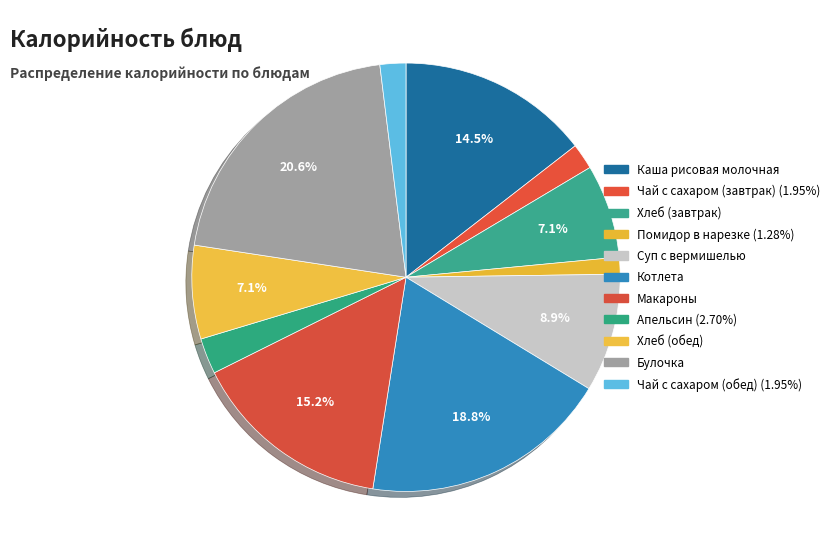

Does any single category account for the majority?

No